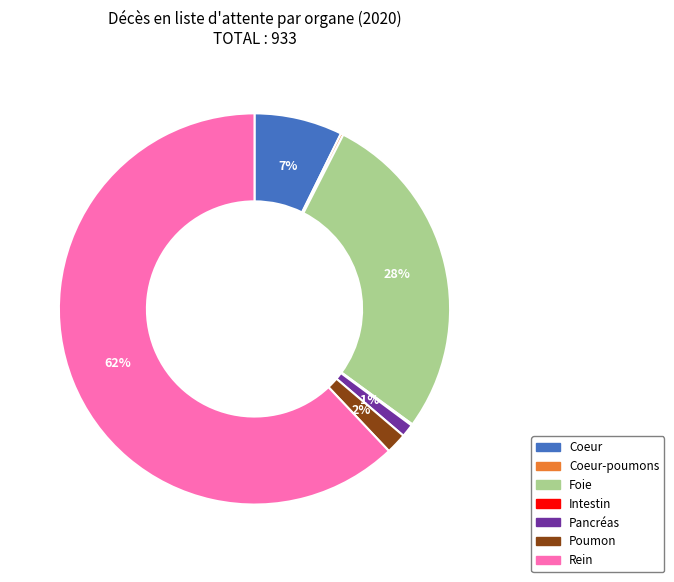

Which category accounts for the majority?

Rein